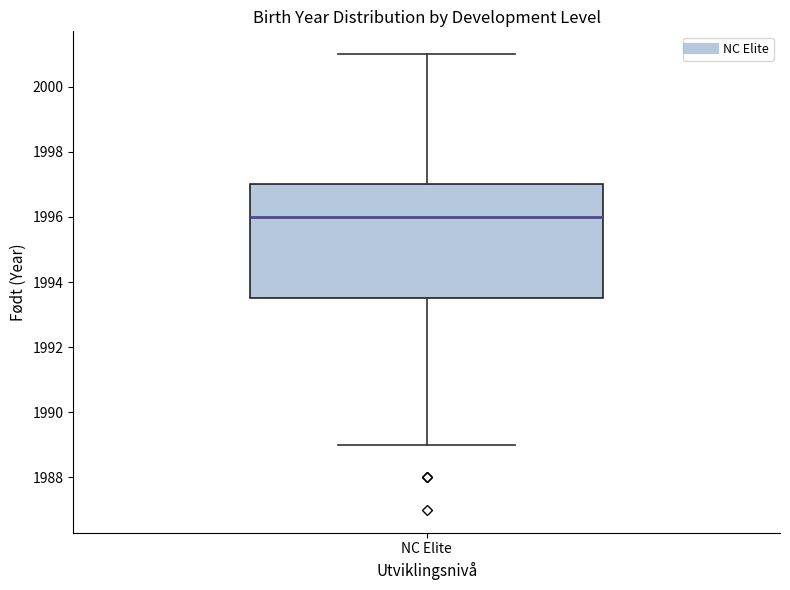

Transcribe this box plot: give where the median line is, the range the box spans, and where the two whiskers end, as read against the y-axis. The values are not printed on the chart, so give them approximately, as read against the axis.

median 1996.0, box 1993.6 to 1997.0, whiskers 1989.0 to 2001.0